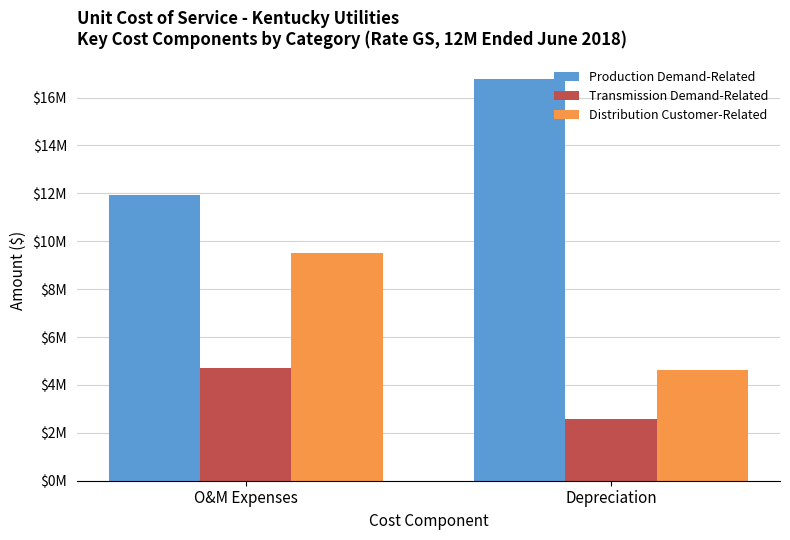

Rank the categories by Production Demand-Related value from highest to lowest.

Depreciation, O&M Expenses